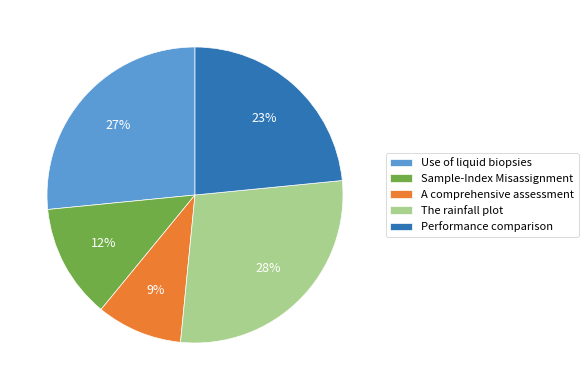

What is the smallest slice in the pie chart?

A comprehensive assessment